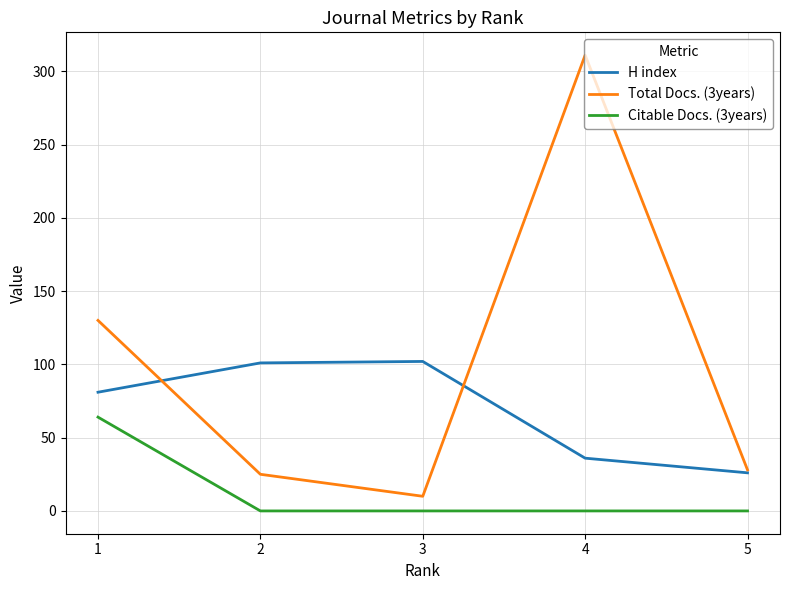

List the series in order of their overall mean, highest first.

Total Docs. (3years), H index, Citable Docs. (3years)